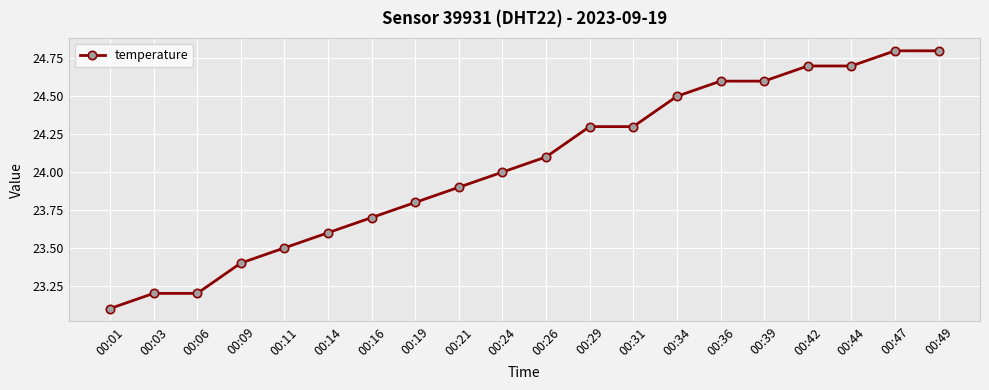

What is the approximate value at 00:09?

23.4